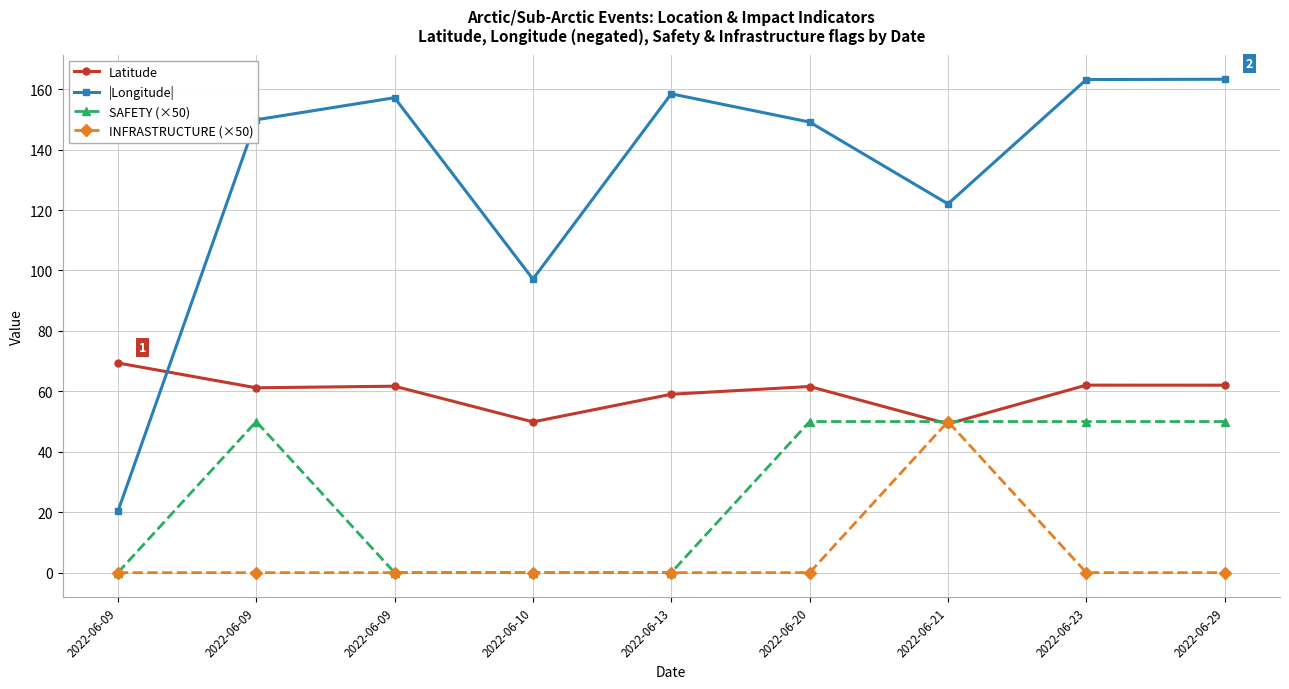

How many lines are shown in the chart?

4